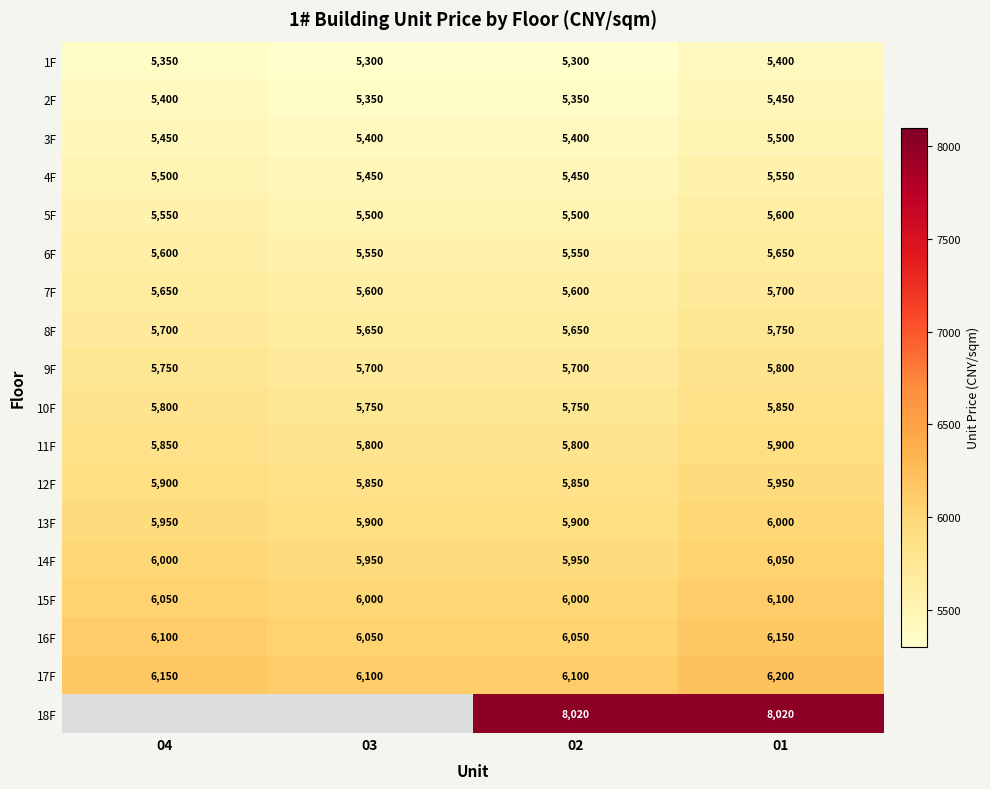

Which label corresponds to the largest value in the chart?

02